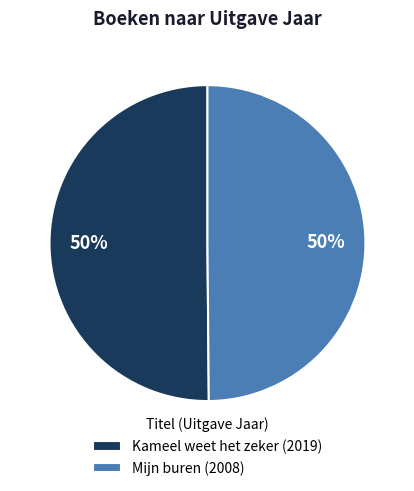

What percentage is the Mijn buren (2008) slice, to the nearest percent?

50%